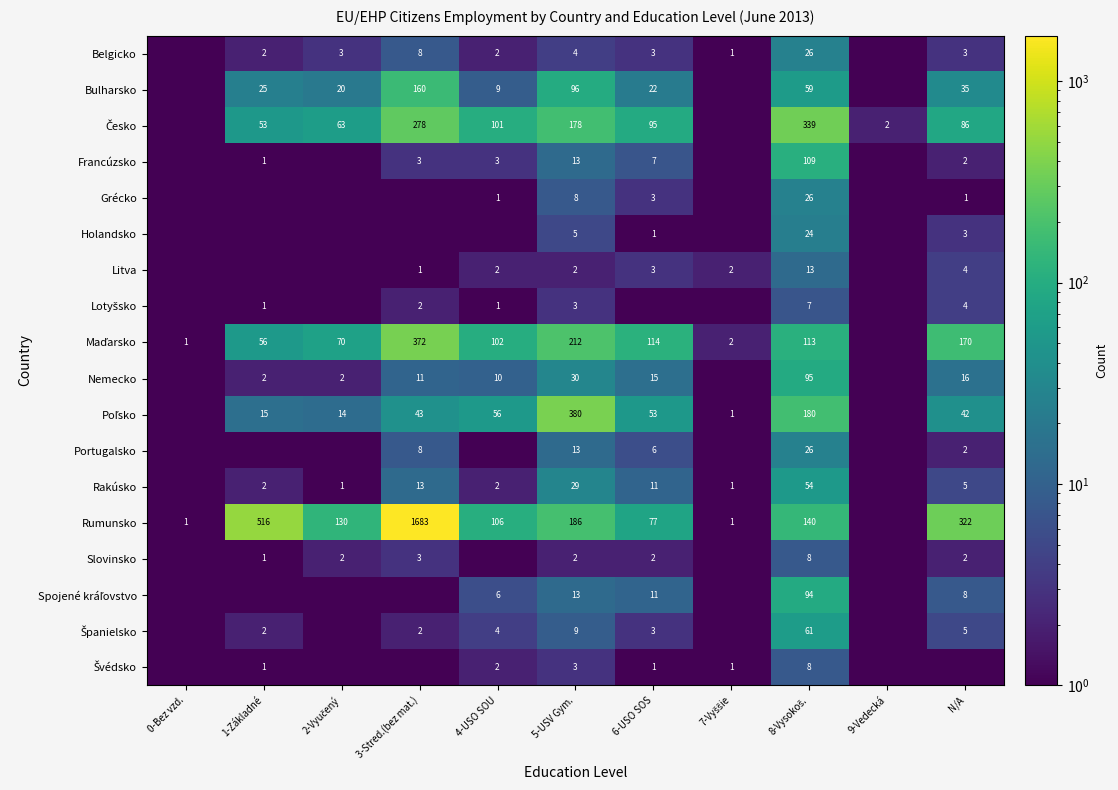

True or false: Holandsko has a value of 1.0 at 6-USO SOS.

True